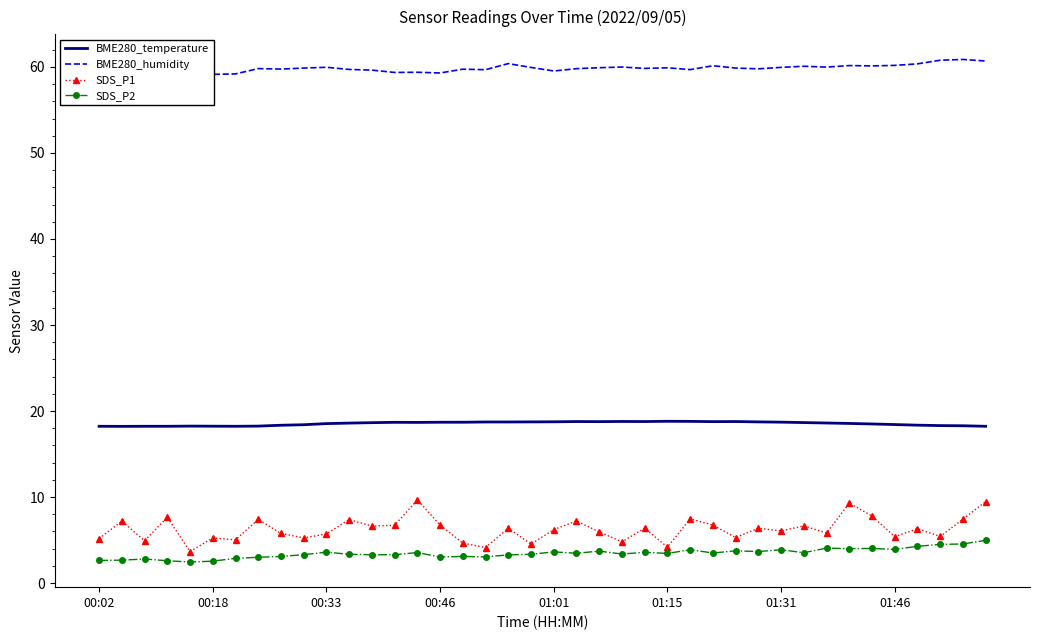

True or false: SDS_P2 and BME280_humidity intersect in this chart.

False